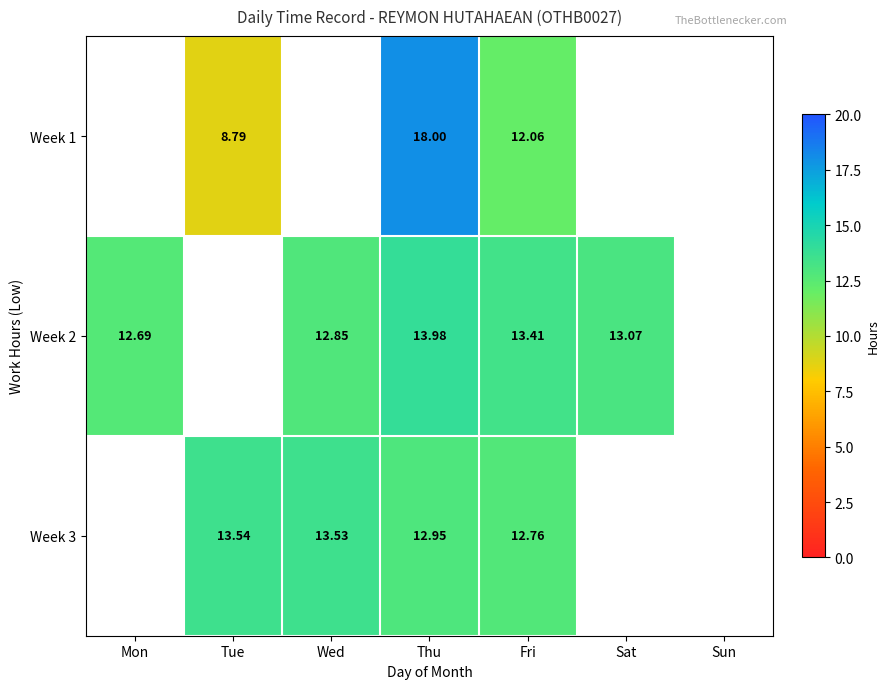

Is the value of Week 3 at Sat greater than the value of Week 2 at Mon?

No